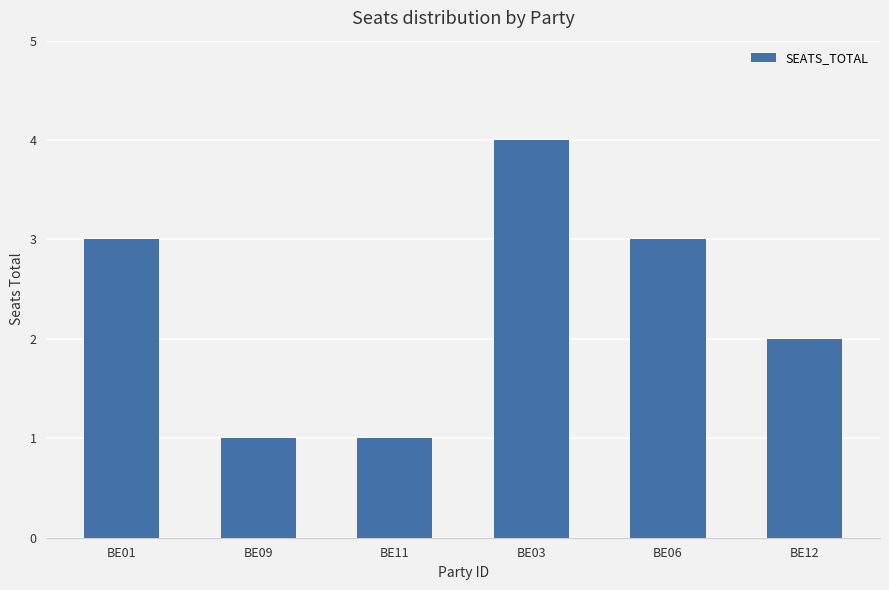

What is the maximum value shown in the chart?

4